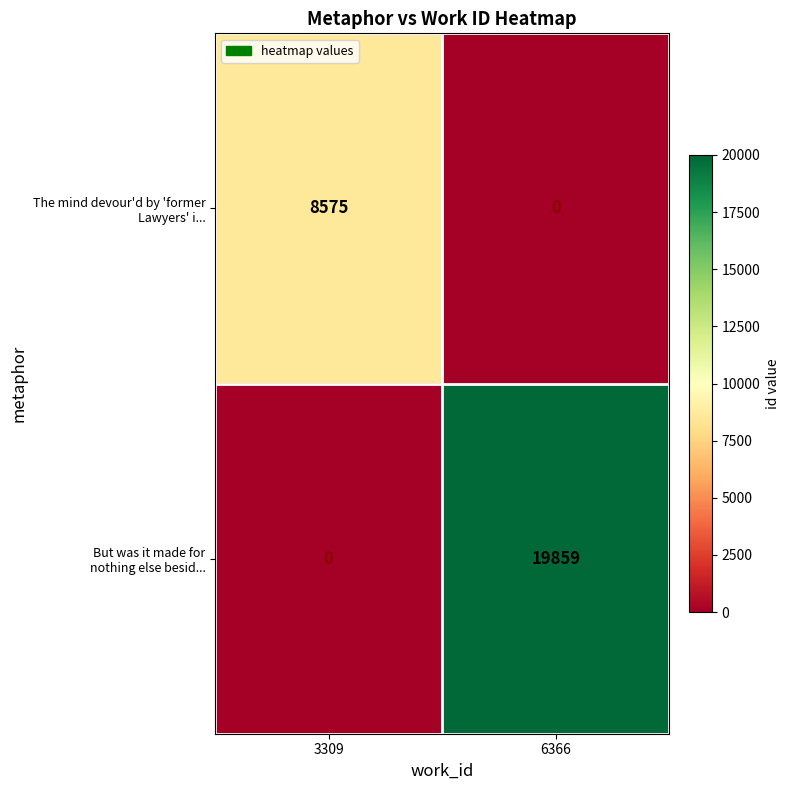

What is the total value across all series at 6366?

19859